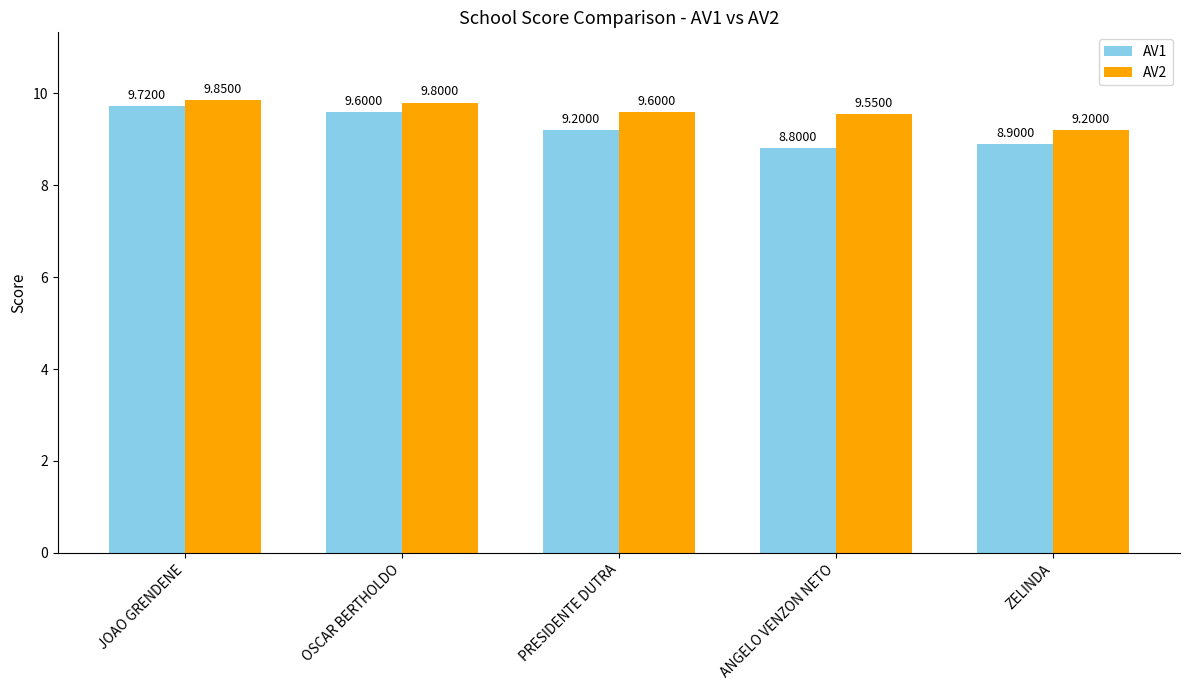

True or false: AV1 has a value of 8.8 at ANGELO VENZON NETO.

True